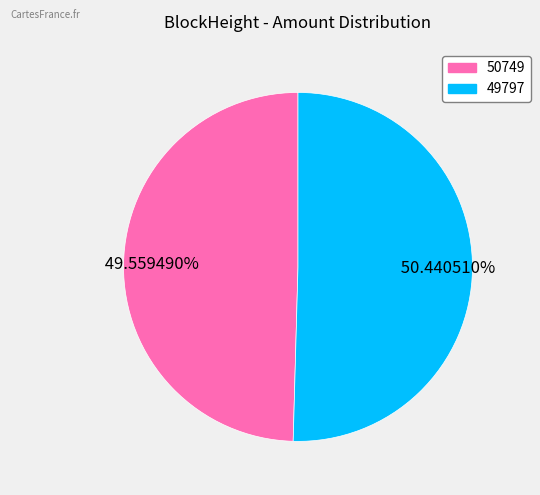

To the nearest percent, what is the average slice percentage?

50%